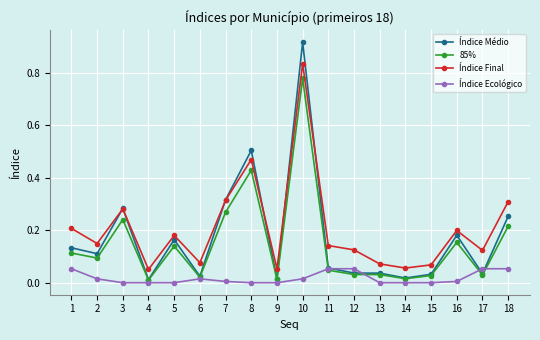

Which series changed the most between 6 and 18?

Índice Final